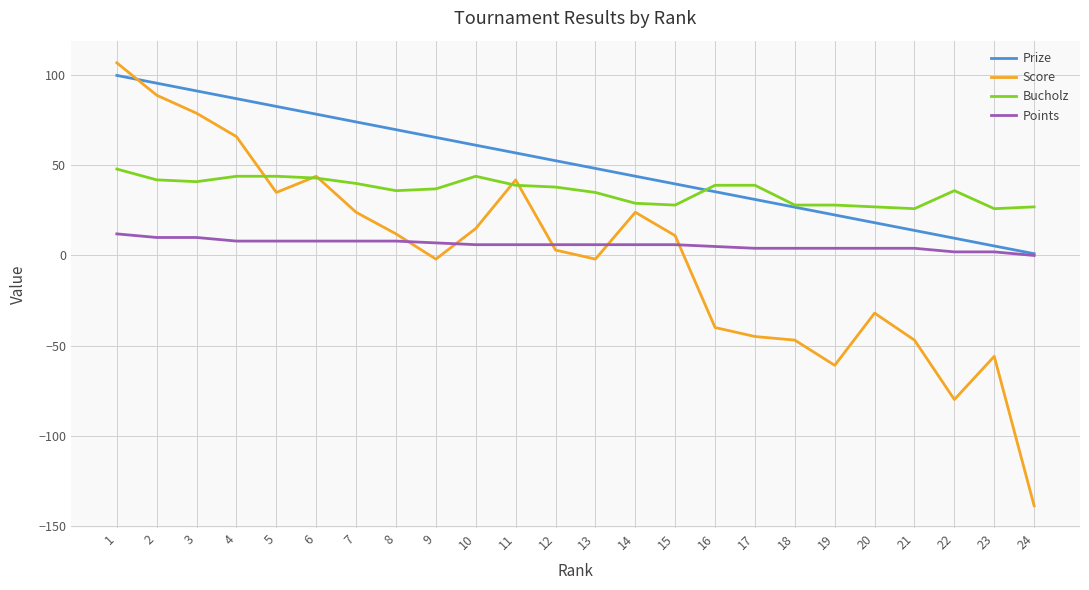

The value of Prize at 18 is 12.1. True or false?

False